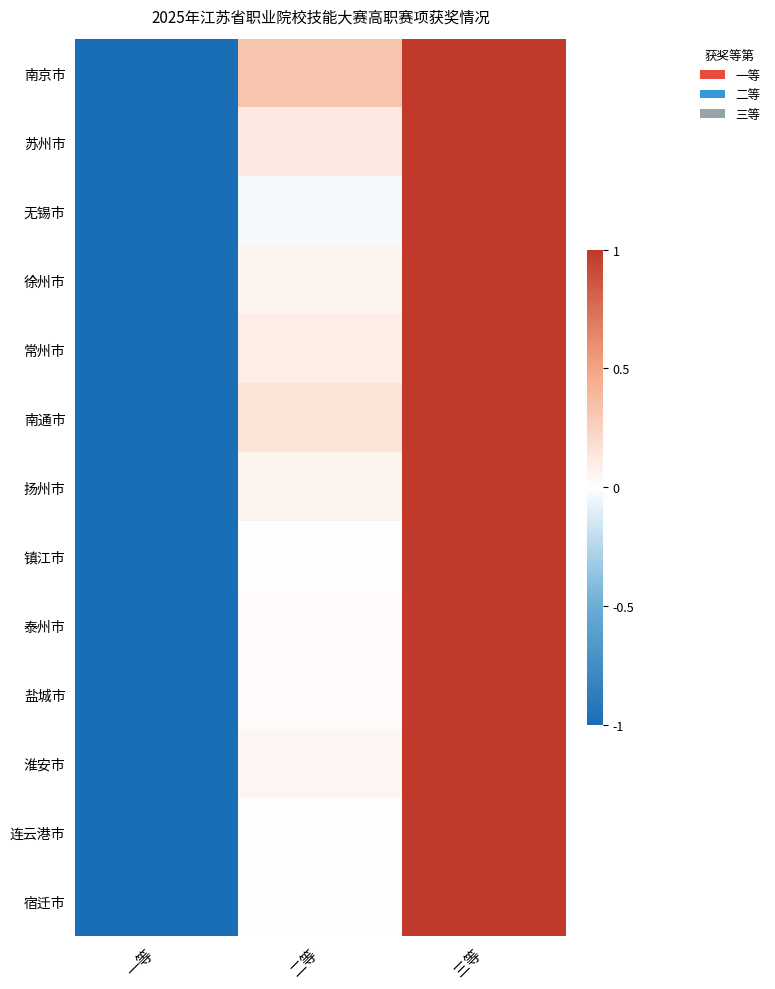

What is the total value across all series at 一等?

-13.0